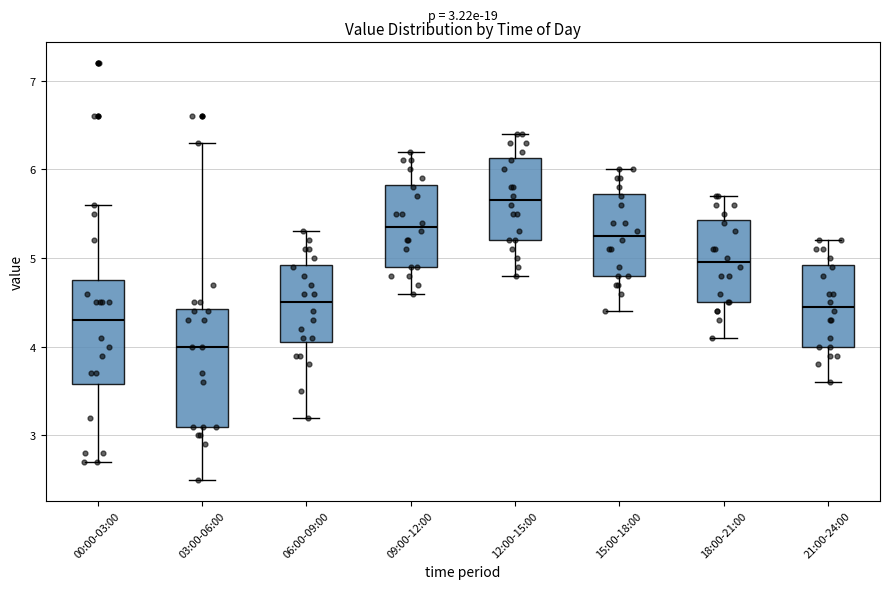

Which box's median line is the lowest?

03:00-06:00